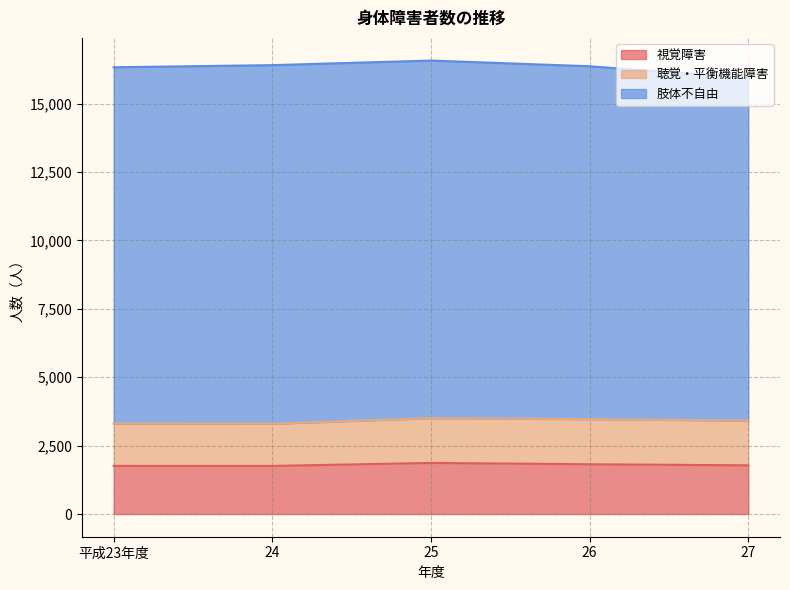

What is the value of the 肢体不自由 point at the 1st from the left?

13020